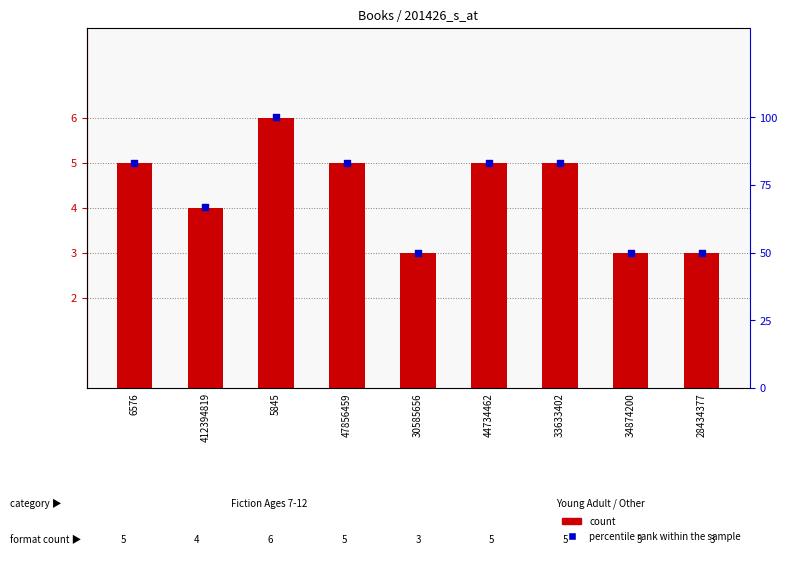

At which category is the sum across all series the highest?

5845